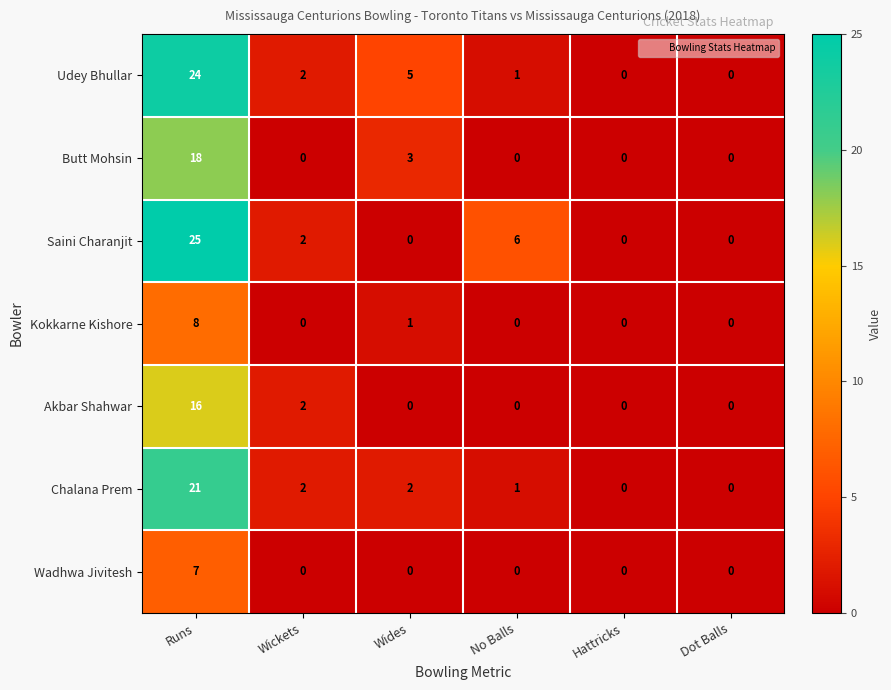

The value of Chalana Prem at Wides is 3. True or false?

False